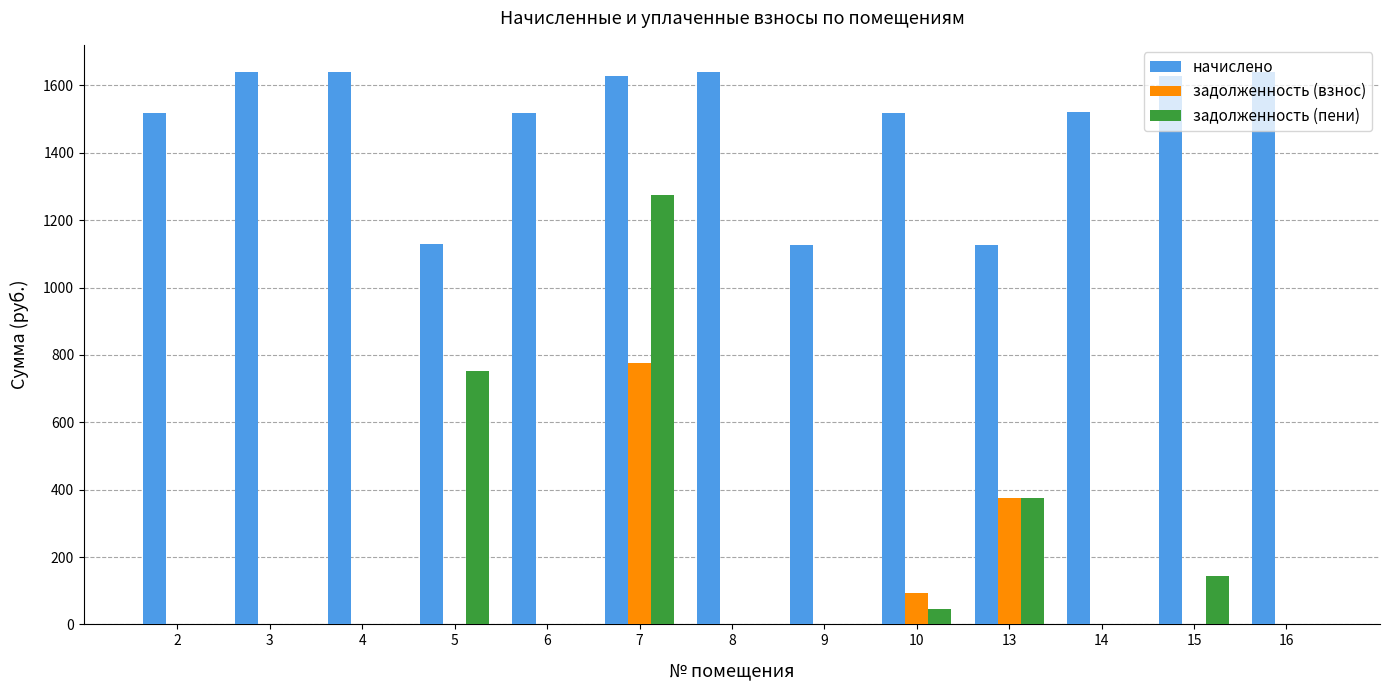

Is it true that задолженность (взнос) equals 20.9 at 10?

False